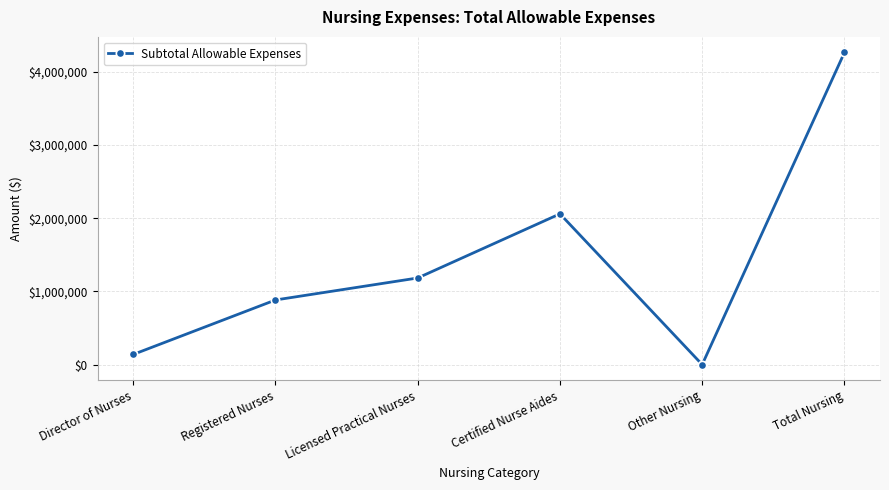

Is it true that the value at Certified Nurse Aides is 1002757?

False